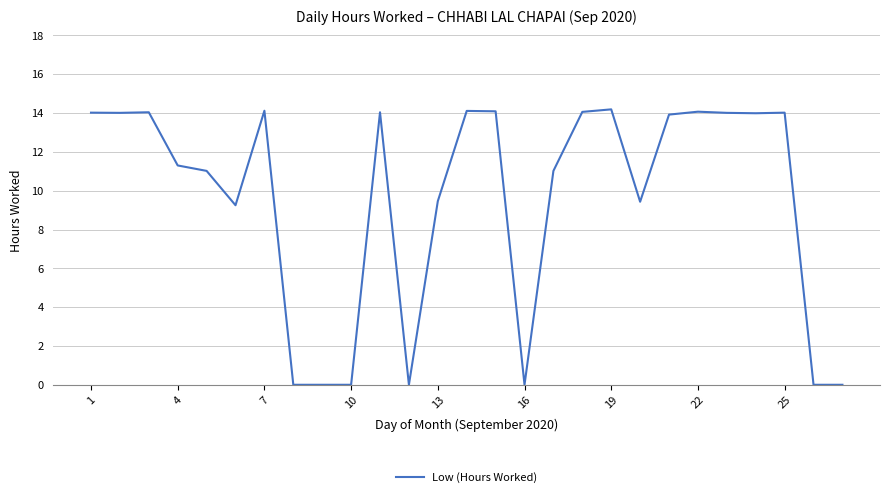

What is the maximum value shown in the chart?

14.2